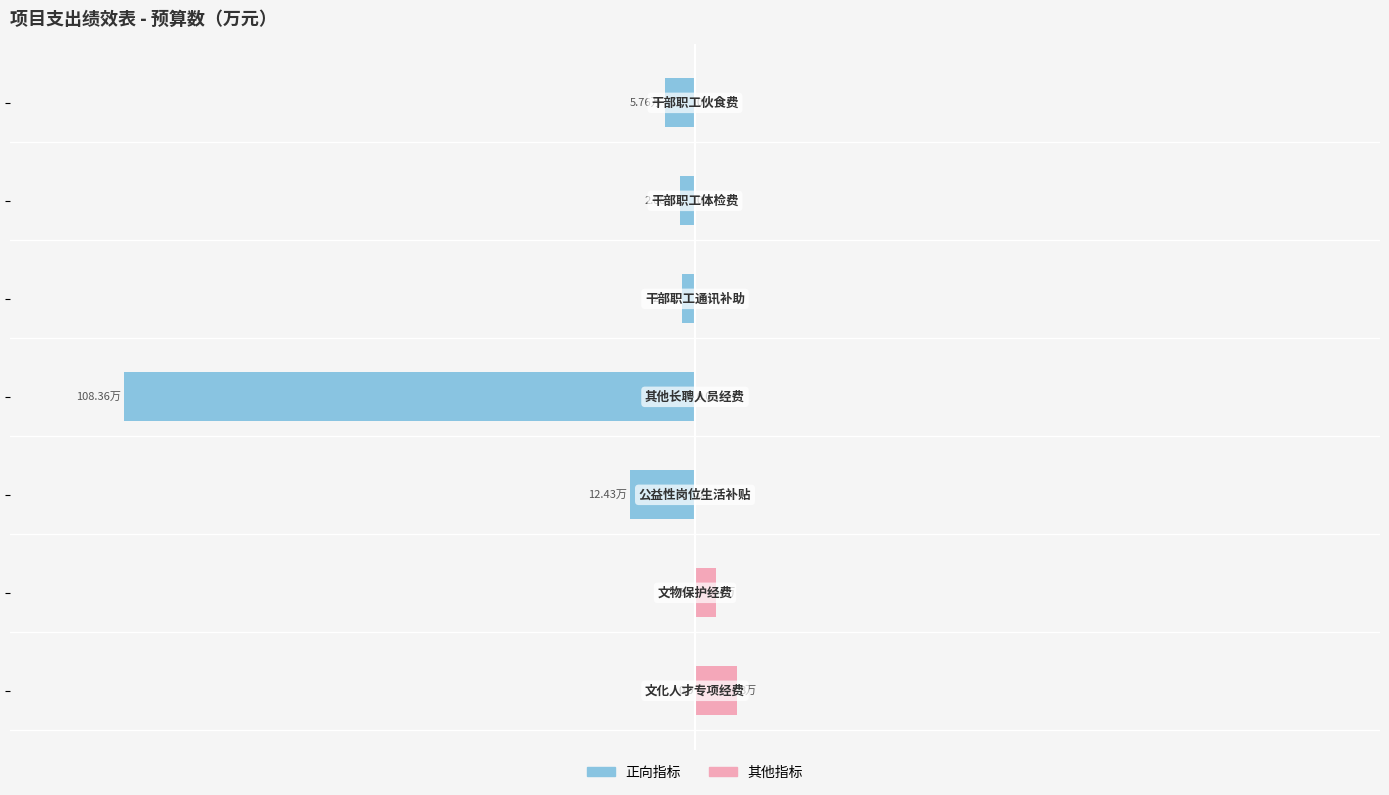

How many bars are there in total?

14